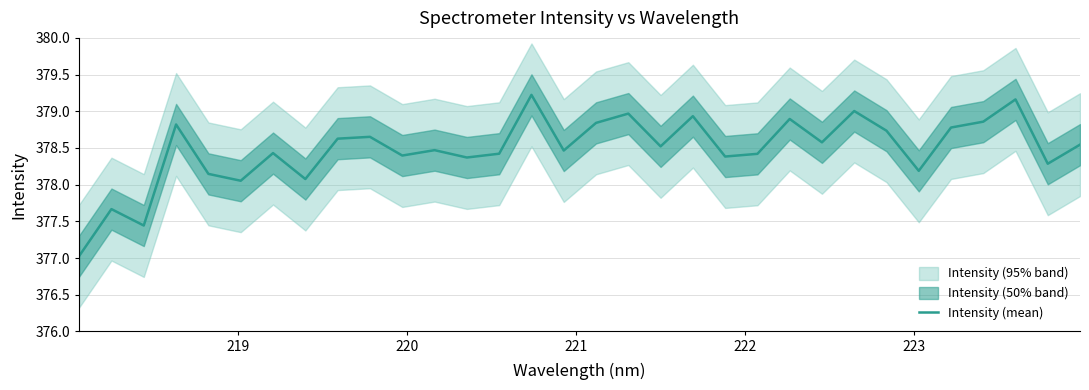

What is the lowest value of the Intensity (mean) series?

377.0